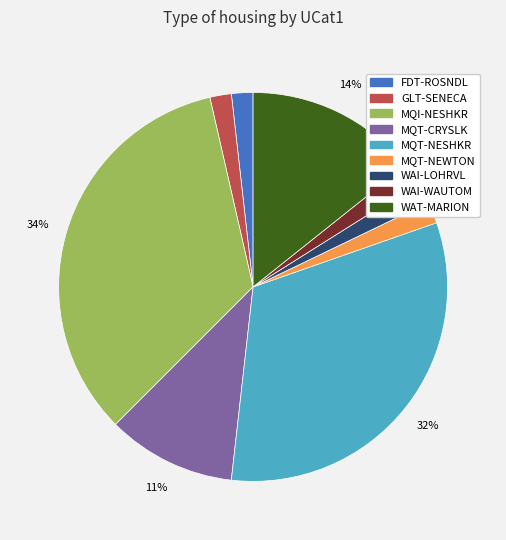

Which category has the biggest portion of the pie?

MQI-NESHKR